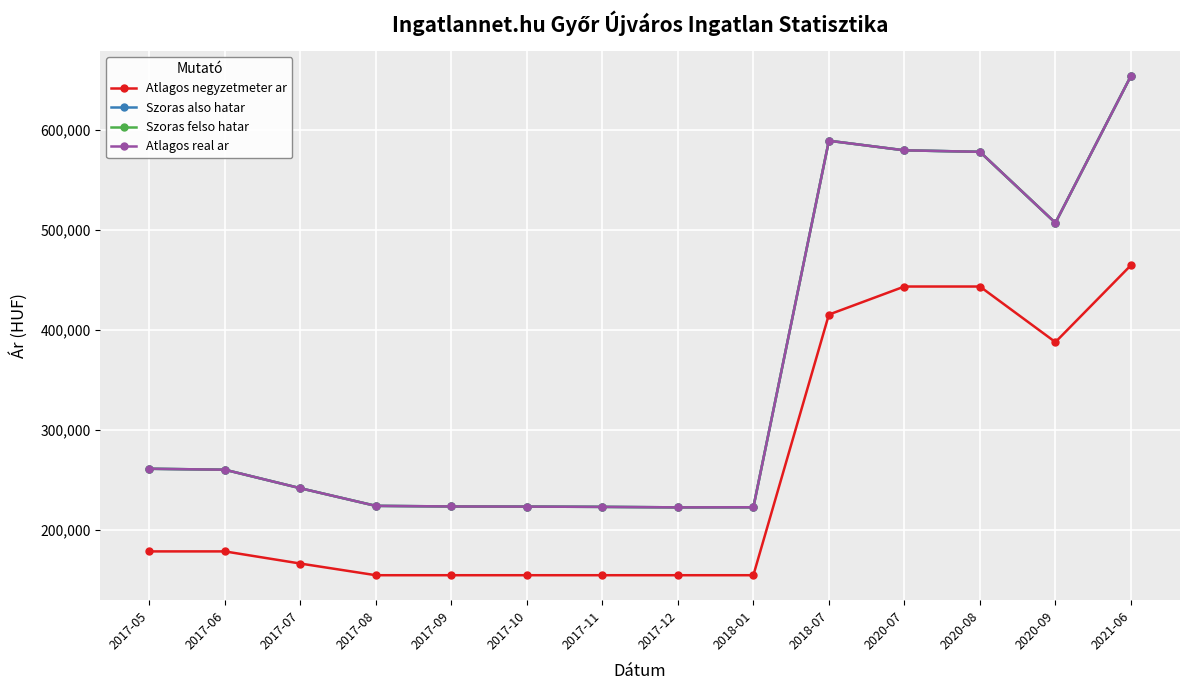

Is this an area chart (filled region under the line)?

No